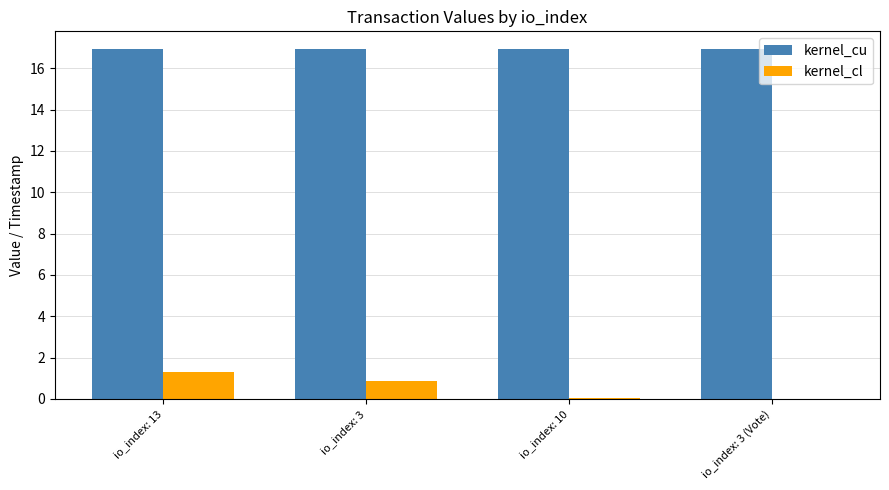

What is the sum of all kernel_cl values?

2.2